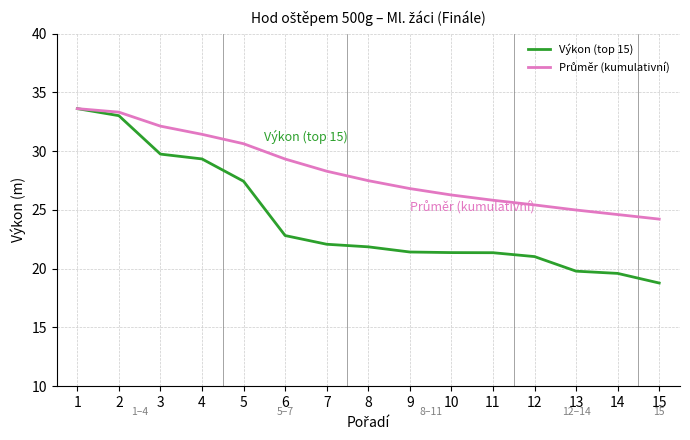

What value does the Výkon (top 15) series have at 15?

18.8